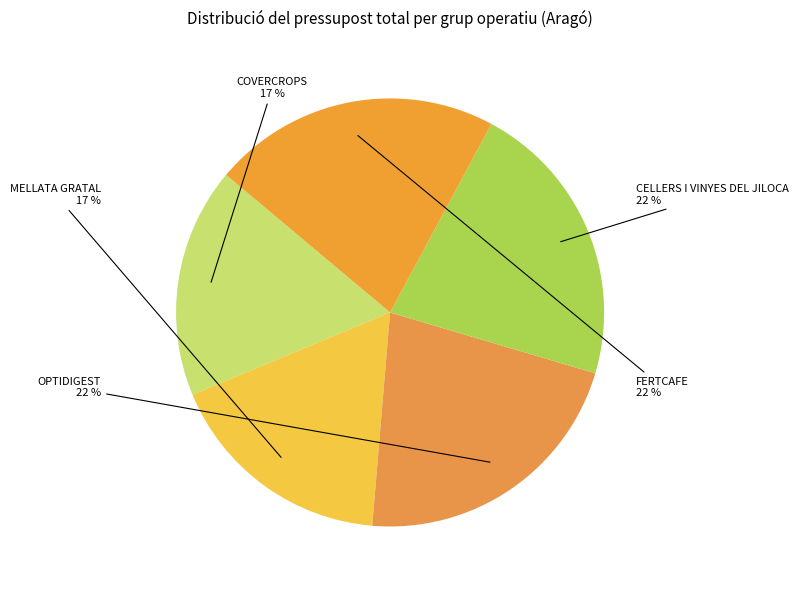

Between COVERCROPS and FERTCAFE, which is larger?

FERTCAFE